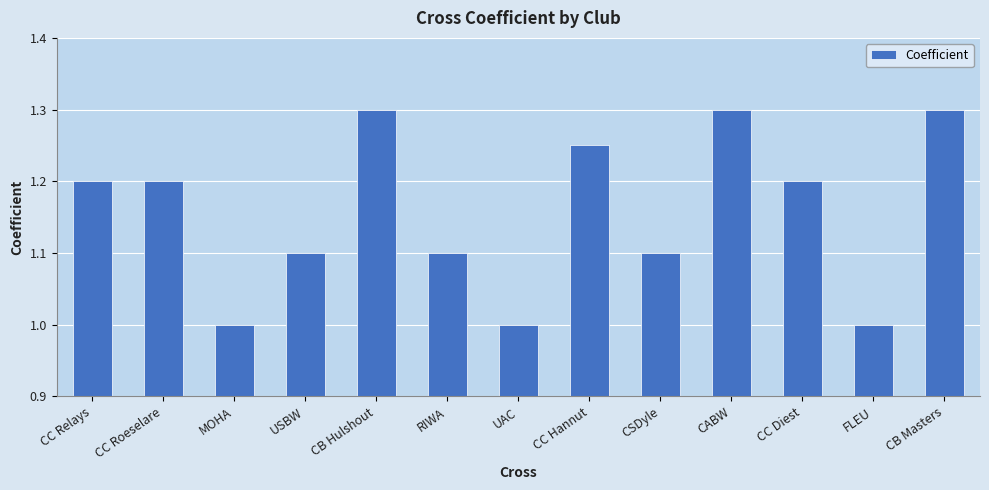

Is it true that the value at CABW is 1.3?

True